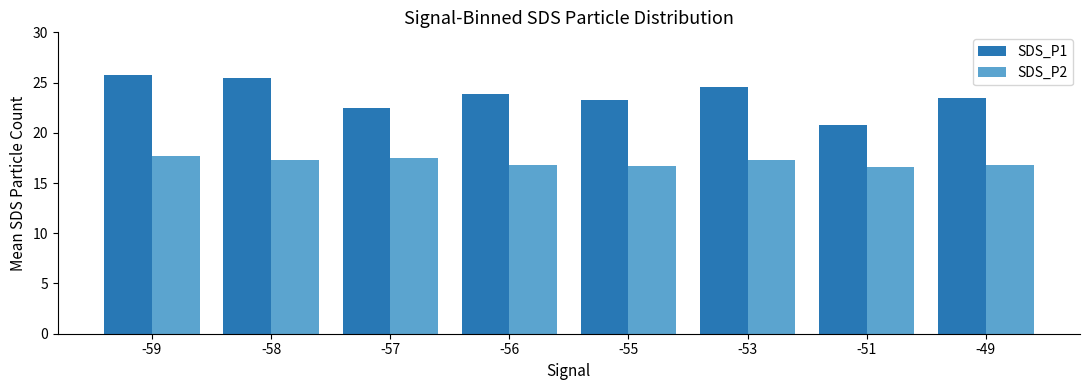

Is the value of SDS_P2 at -56 greater than the value of SDS_P1 at -59?

No